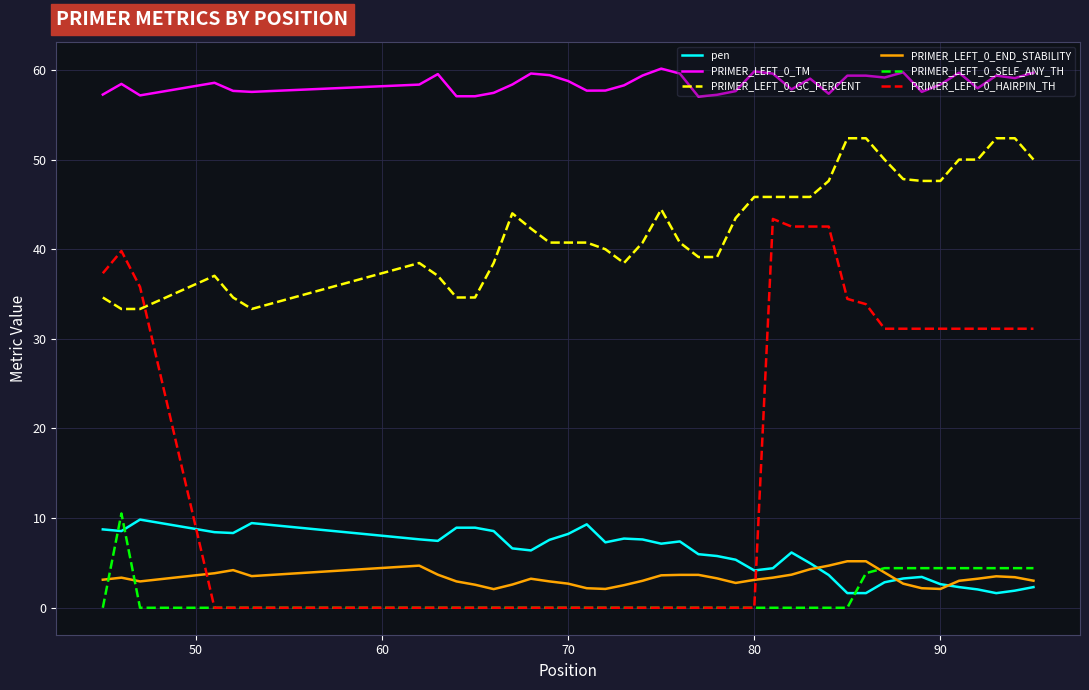

In pen, how many points are lower than both neighbors (excluding endpoints)?

9